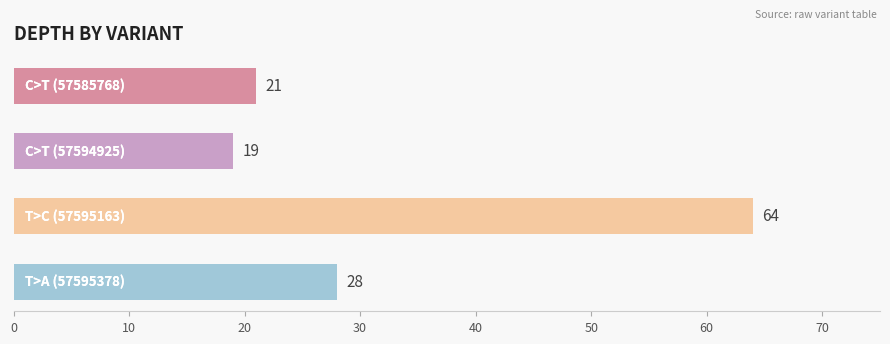

Reading top to bottom, transcribe all the data shown in this chart.

21	19	64	28